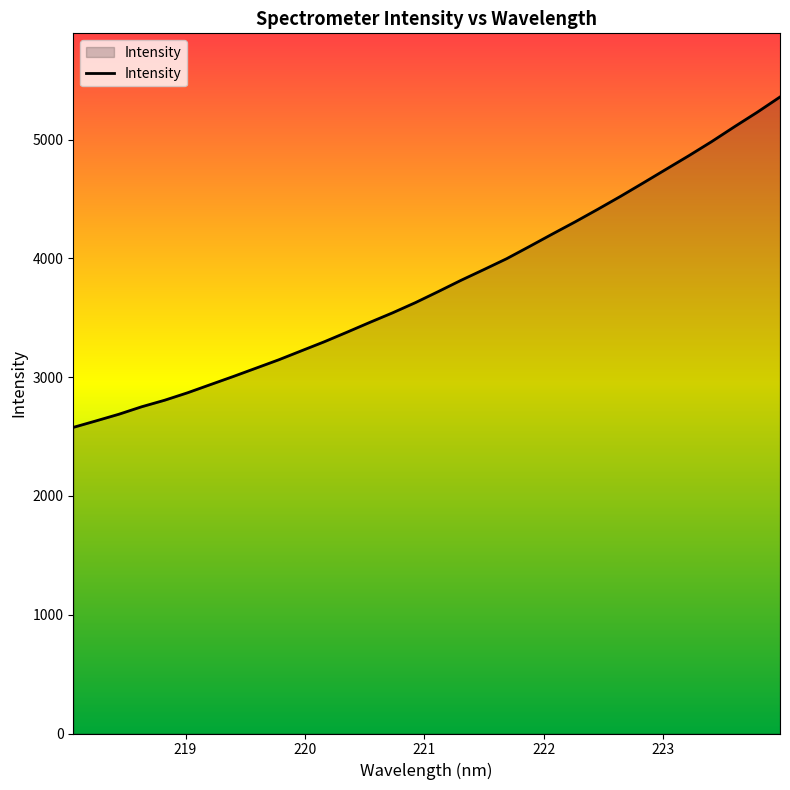

What is the difference between the second highest and minimum values?

2652.7